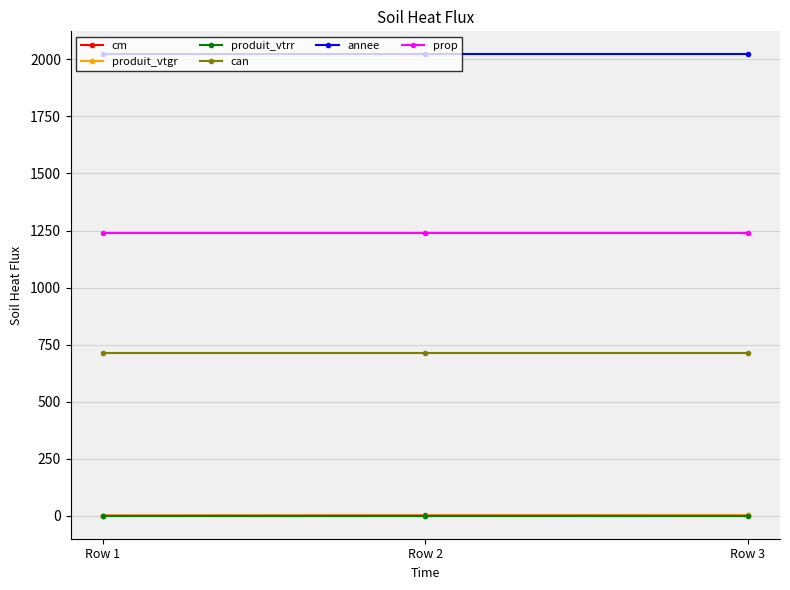

What is the spread (max minus min) of values at Row 3?

2022.0